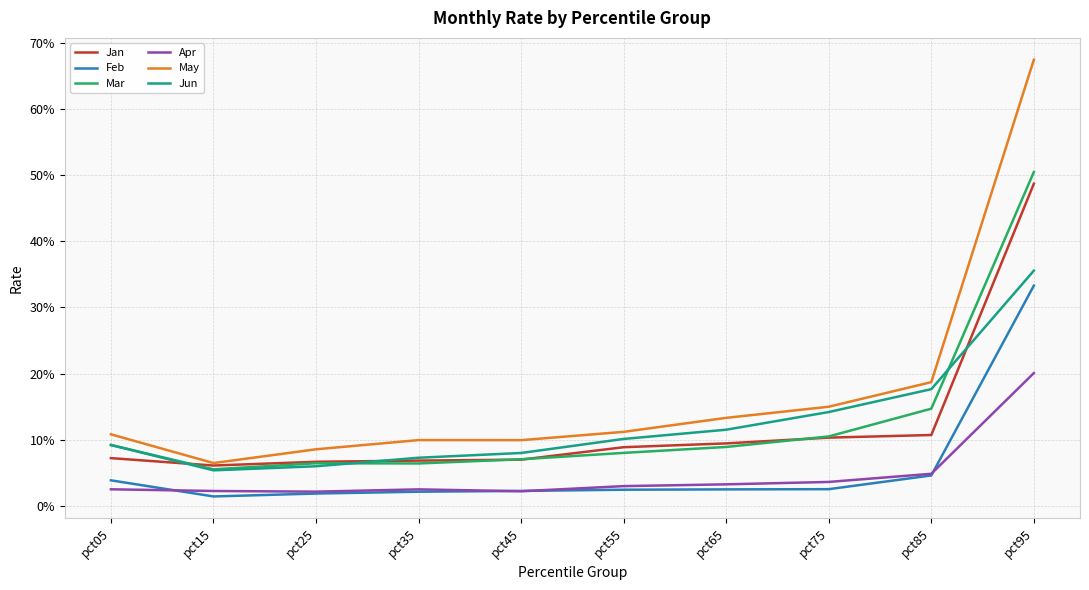

Which category has the lowest value in the Mar series?

pct15